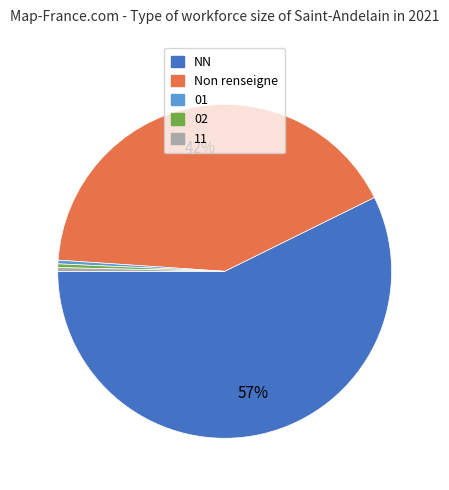

How many segments does this pie chart have?

5